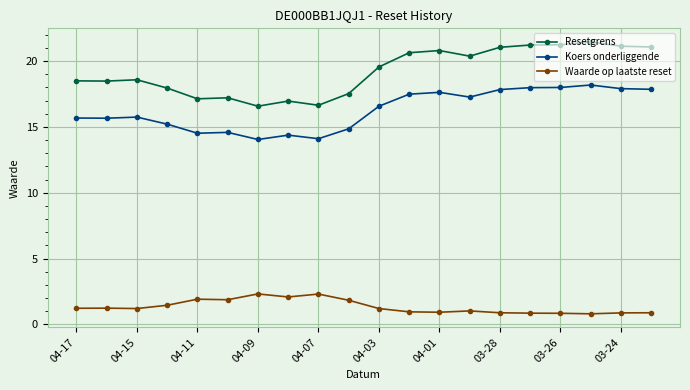

Is this an area chart (filled region under the line)?

No